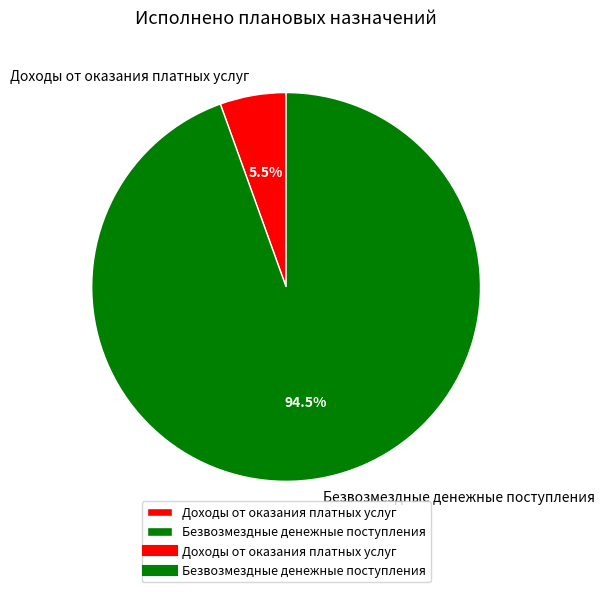

To the nearest percent, what is the combined percentage of Безвозмездные денежные поступления and Доходы от оказания платных услуг?

100%